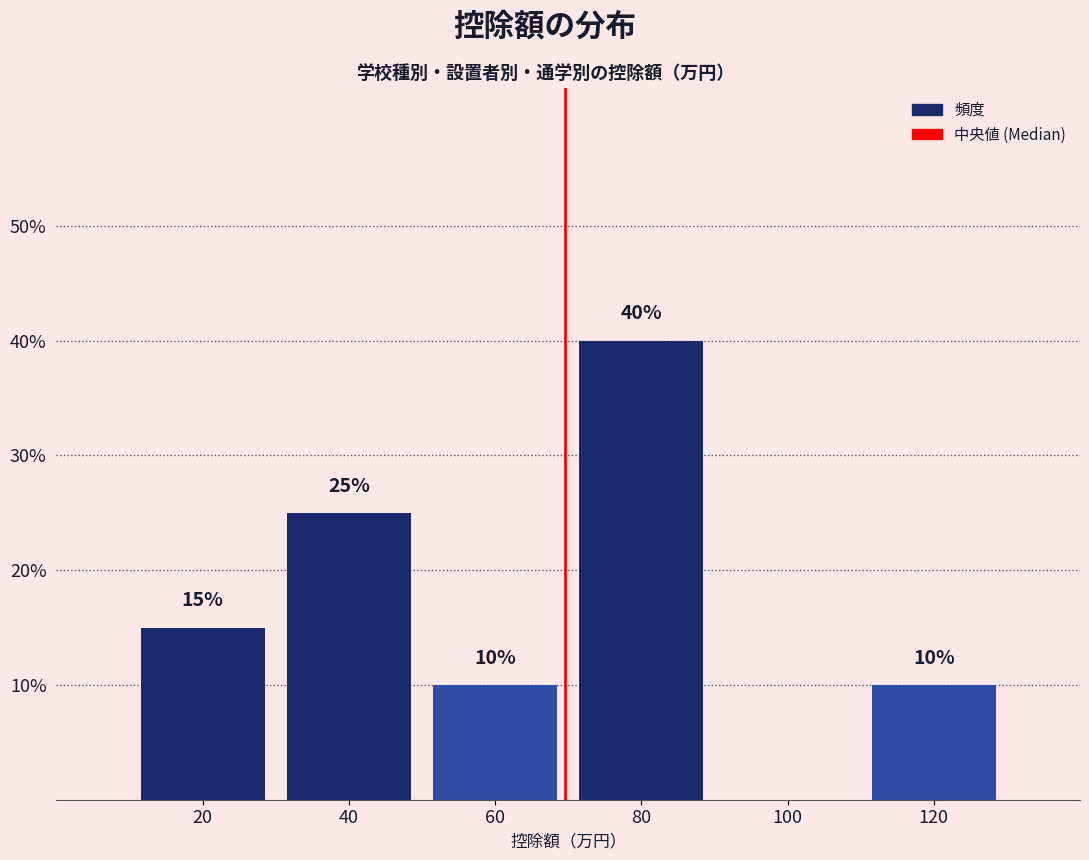

Which range on the x-axis has the tallest bar?

70 to 90